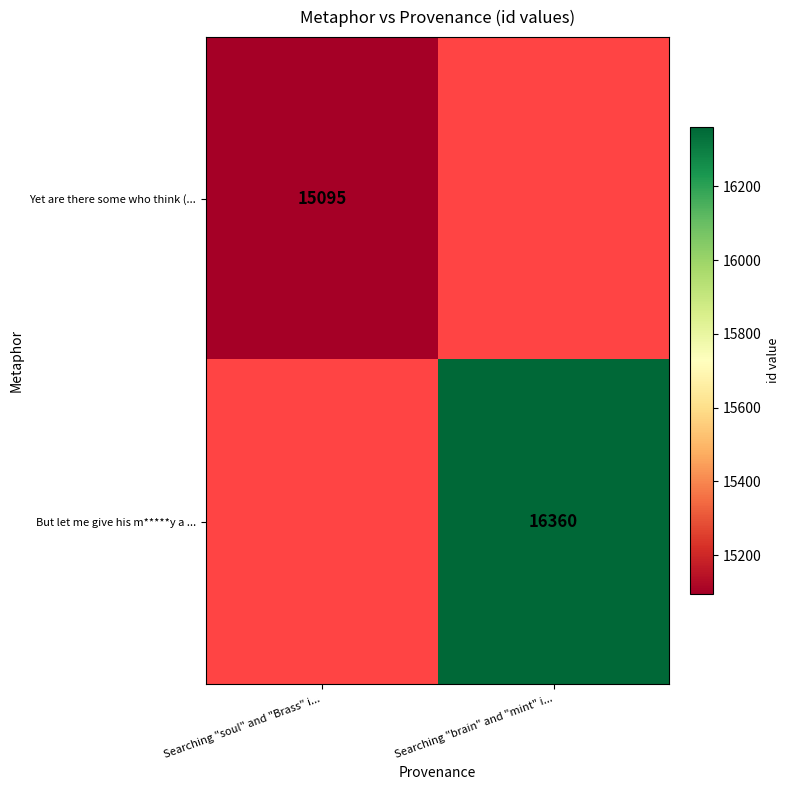

Is it true that But let me give his m*****y a ... equals 16360 at Searching "brain" and "mint" i...?

True